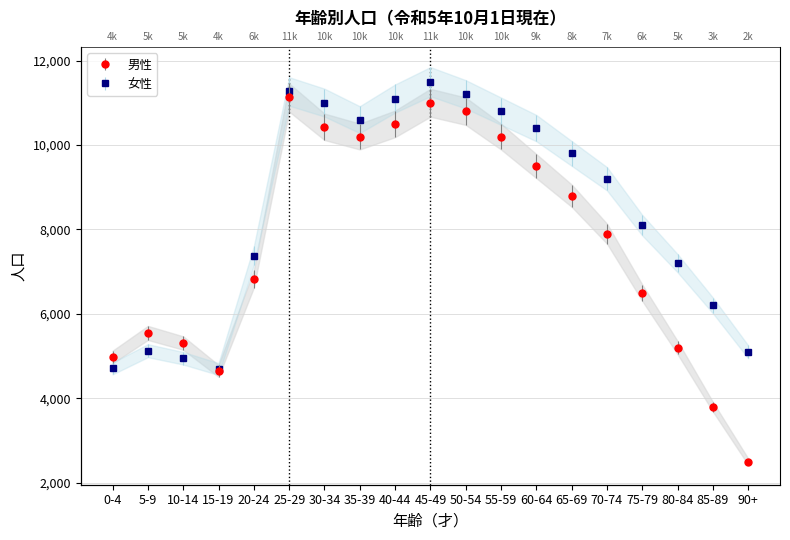

Is it true that 男性 equals 14398 at 50-54?

False